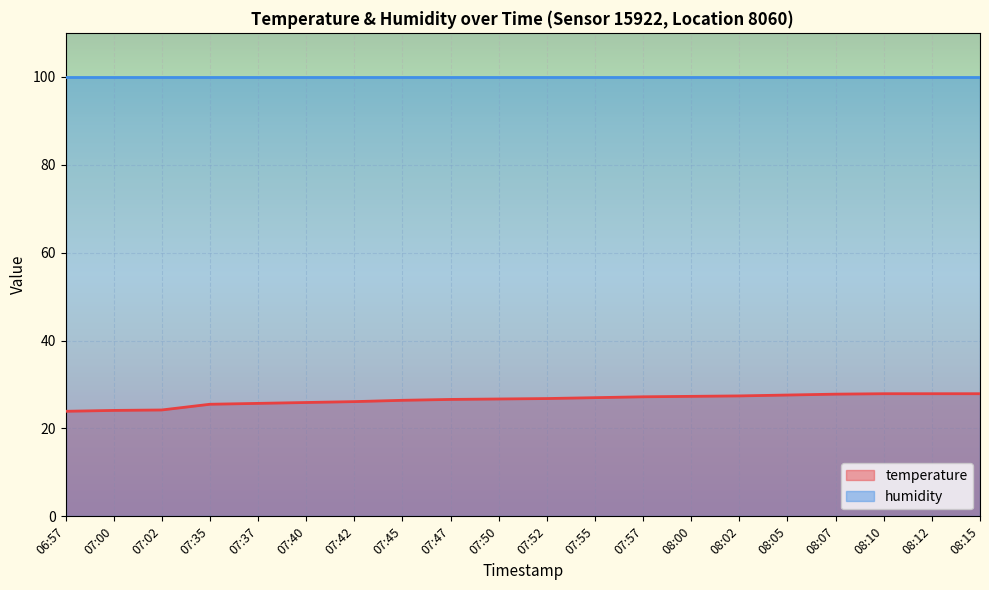

Rank the categories by value from highest to lowest.

08:10, 08:12, 08:15, 08:07, 08:05, 08:02, 08:00, 07:57, 07:55, 07:52, 07:50, 07:47, 07:45, 07:42, 07:40, 07:37, 07:35, 07:02, 07:00, 06:57